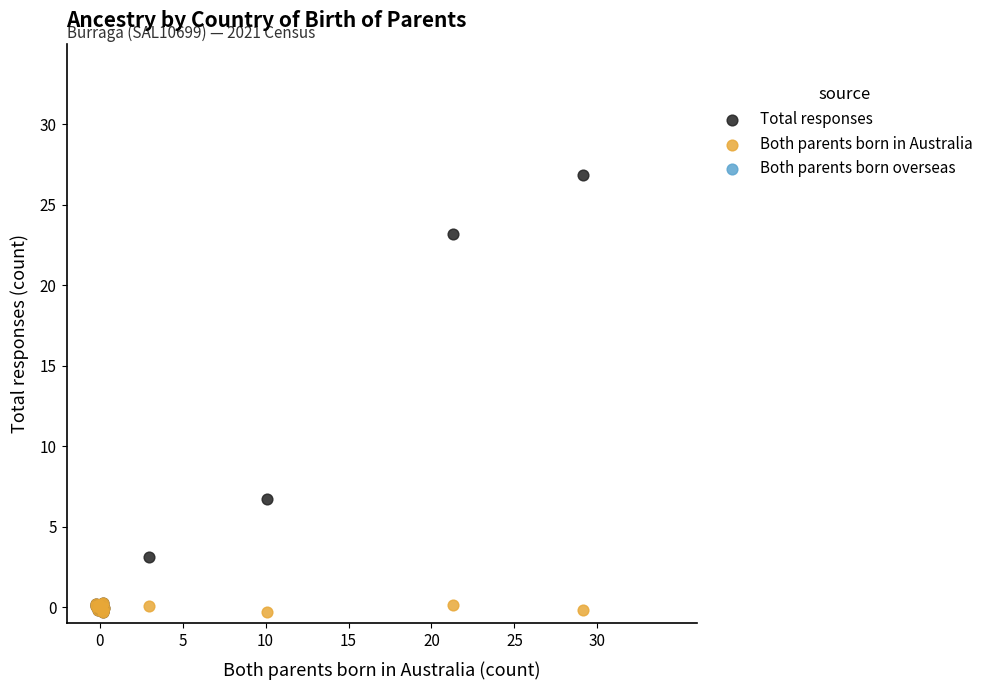

In the Total responses series, what Y value is closest to 13?

6.7